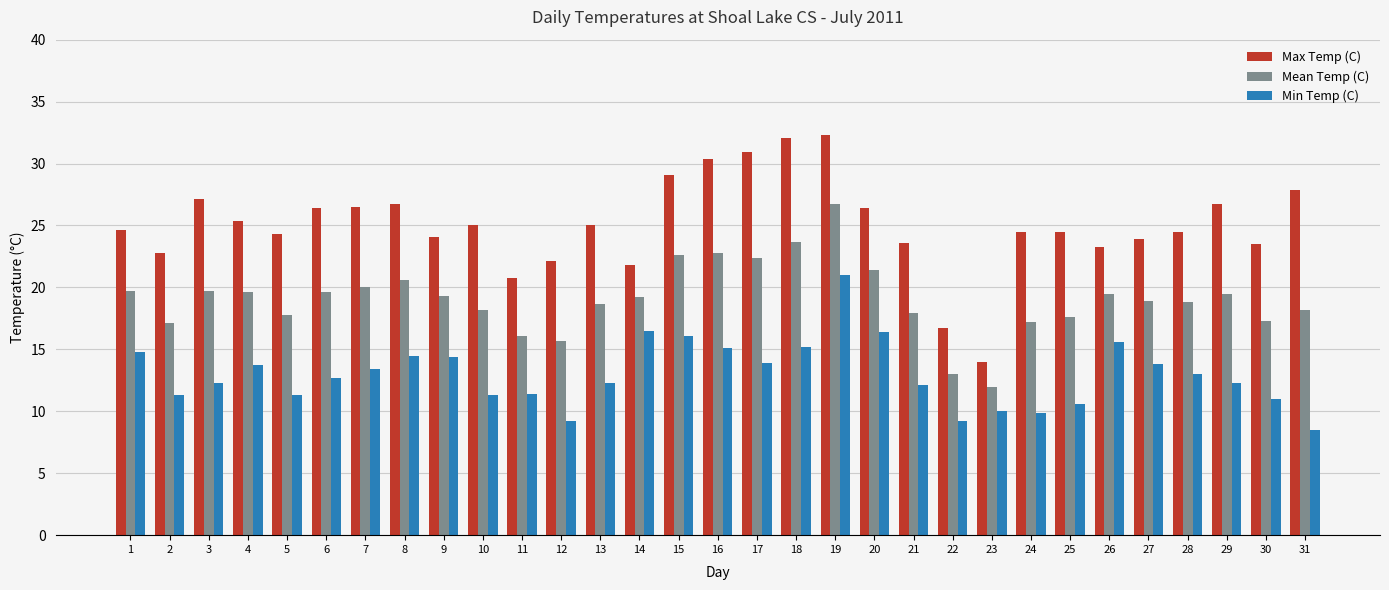

Which series has the largest total across all categories?

Max Temp (C)